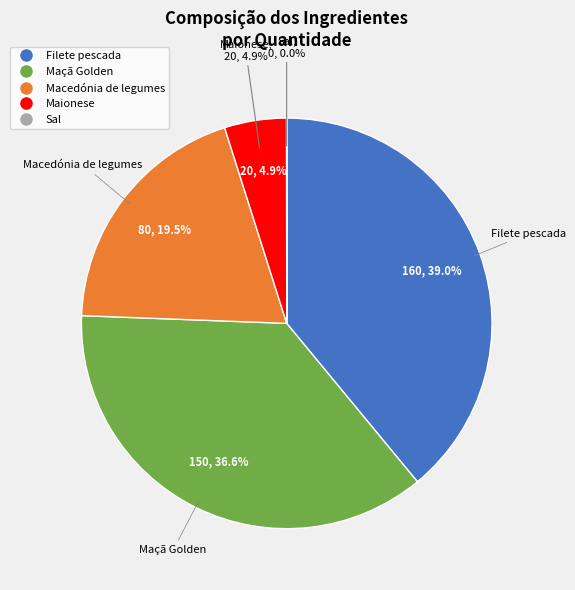

Combined, what portion of the pie is Maionese and Macedónia de legumes?

24.4%